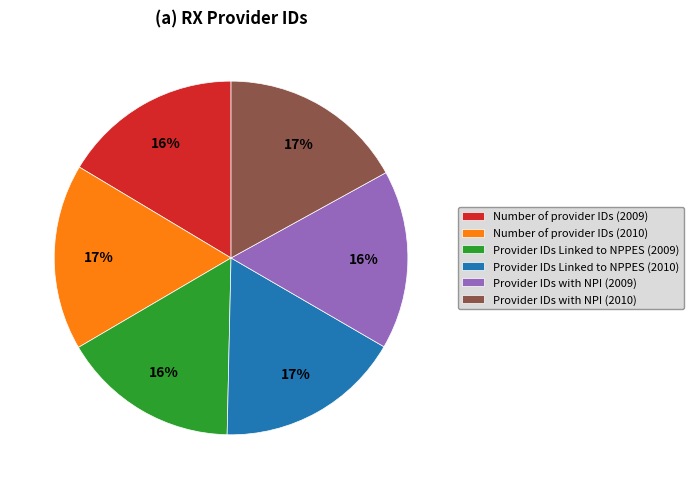

The Number of provider IDs (2010) slice represents 17% of the pie. True or false?

True